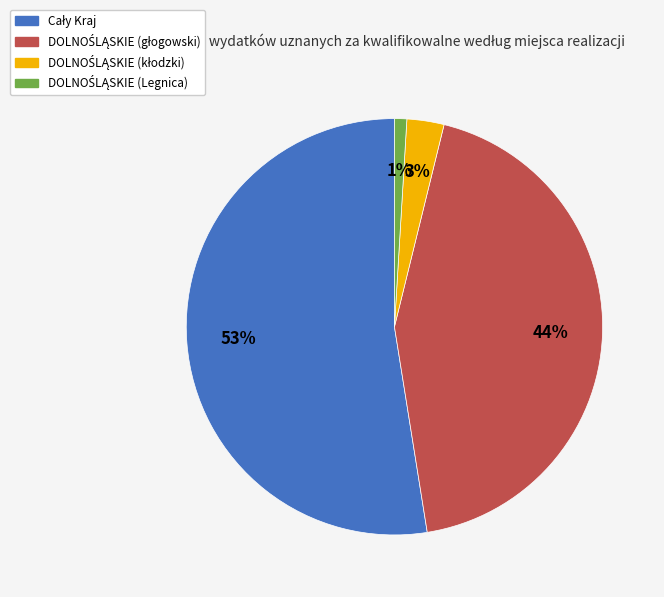

To the nearest percent, what is the average slice percentage?

25%